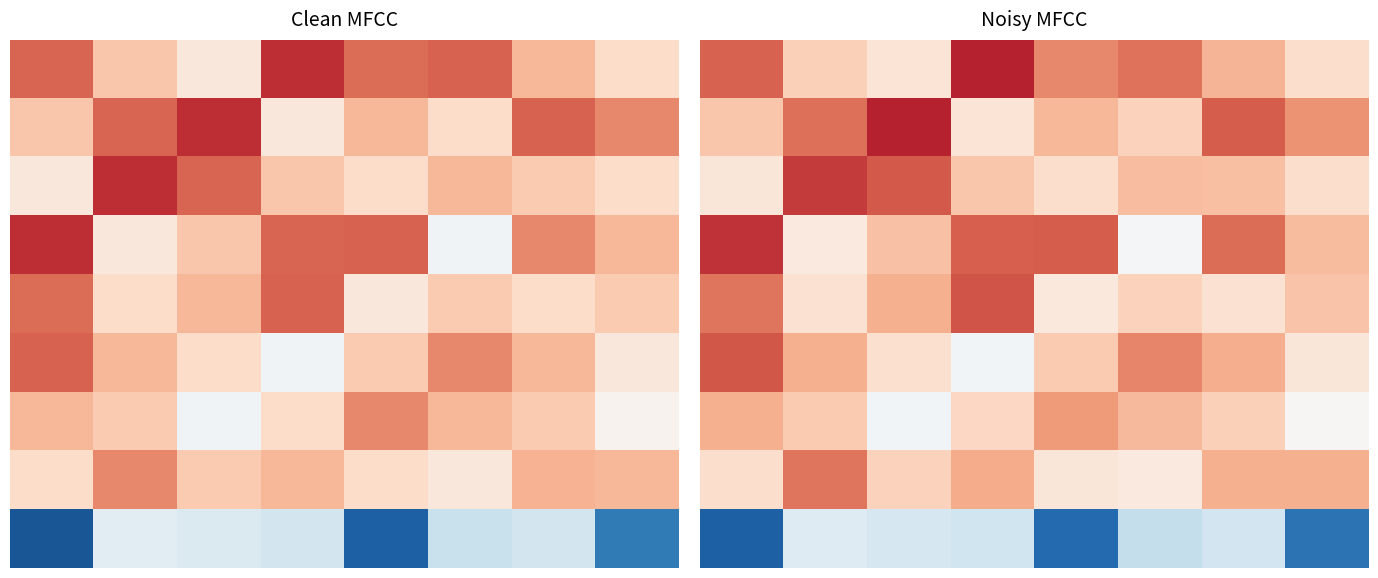

What is the total value across all series at 4?

55.1